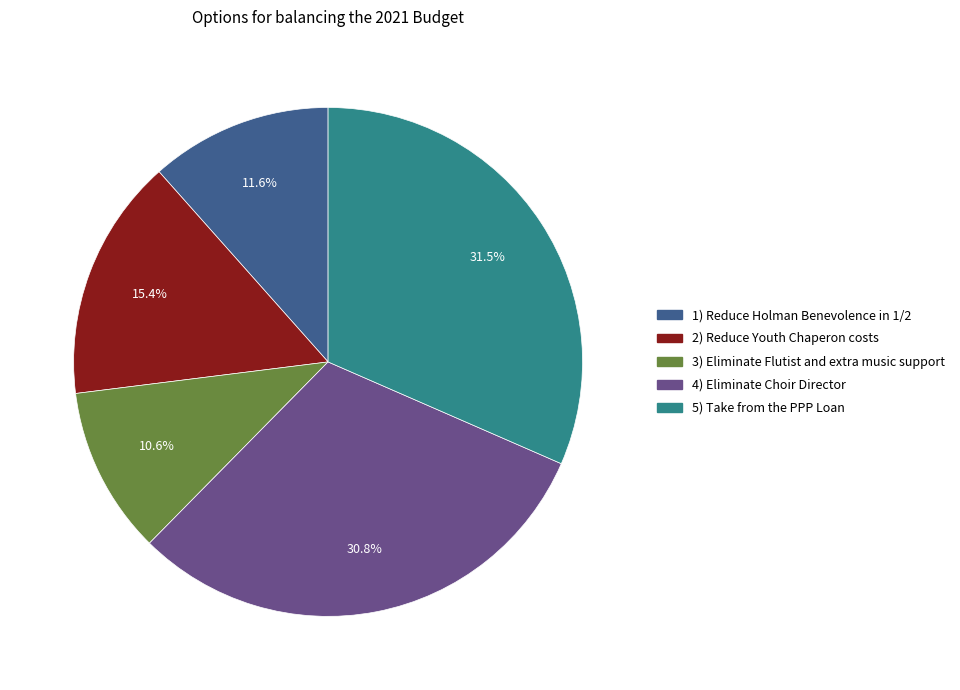

The 3) Eliminate Flutist and extra music support slice represents 1% of the pie. True or false?

False